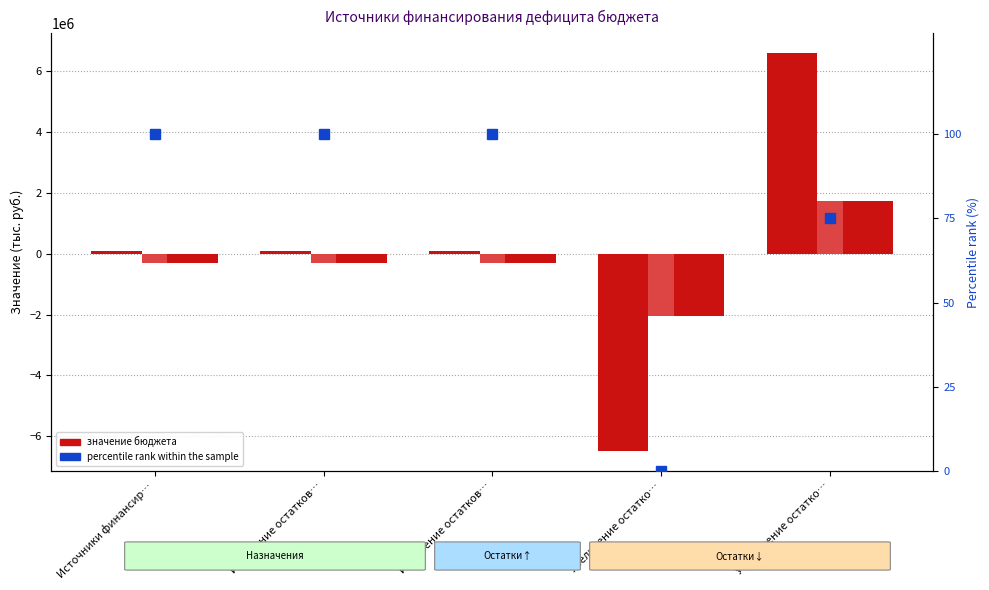

List the labels in order of Исполнено конс. бюджет value, smallest first.

Увеличение остатко…, Источники финансир…, Изменение остатков…, Изменение остатков…, Уменьшение остатко…